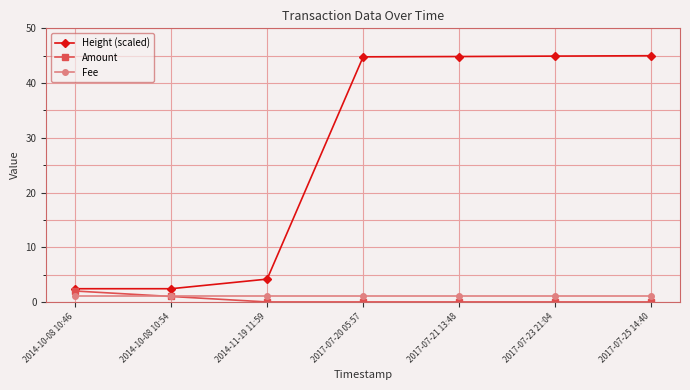

What is the maximum value for Fee?

1.0